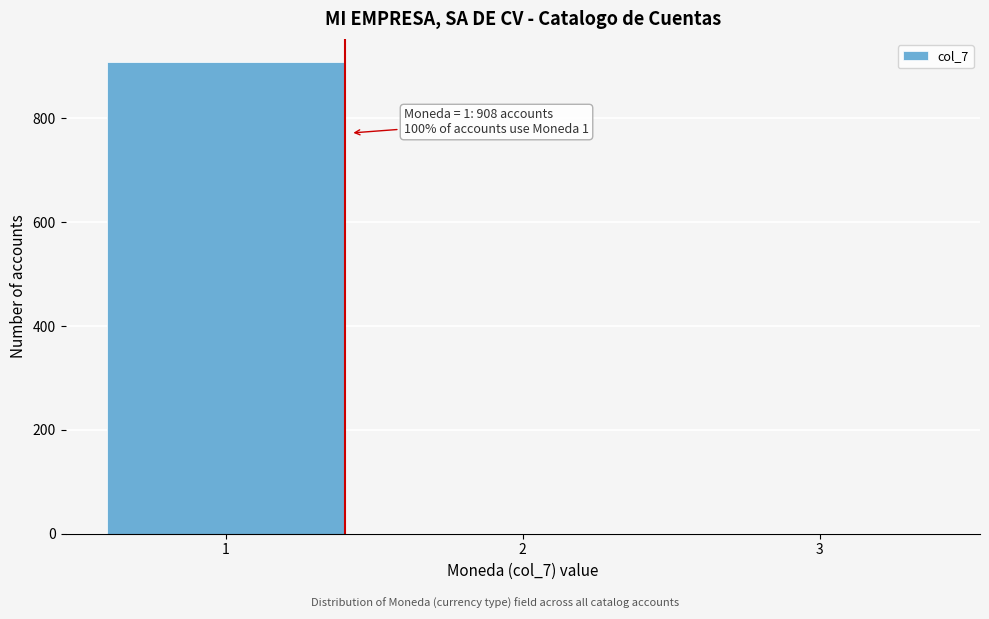

Reading left to right, transcribe all the data shown in this chart.

1=908	2=0	3=0